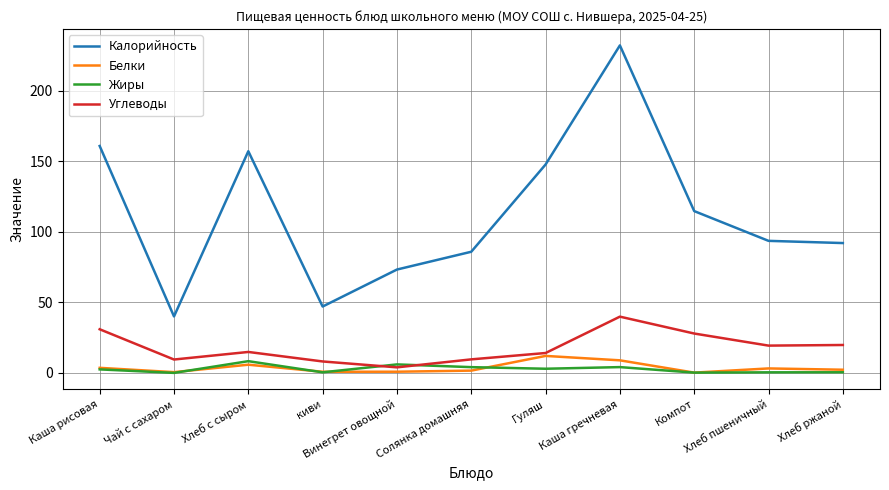

What position from the right is Хлеб с сыром?

9